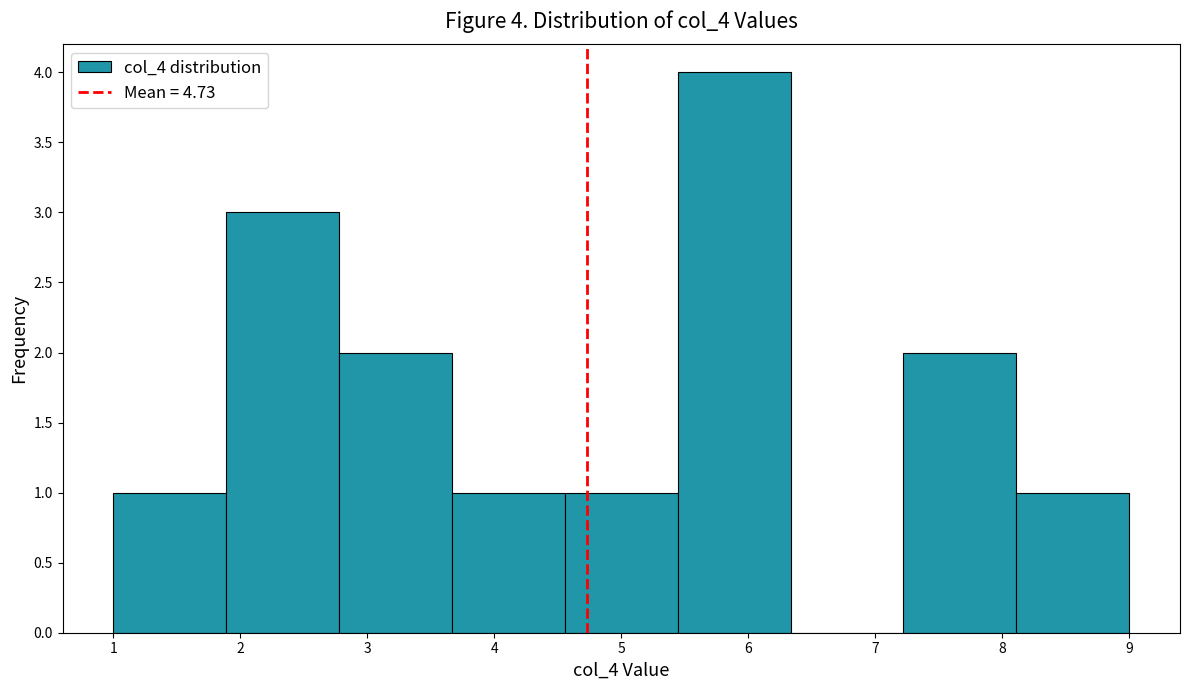

Which range on the x-axis has the tallest bar?

5.4 to 6.3